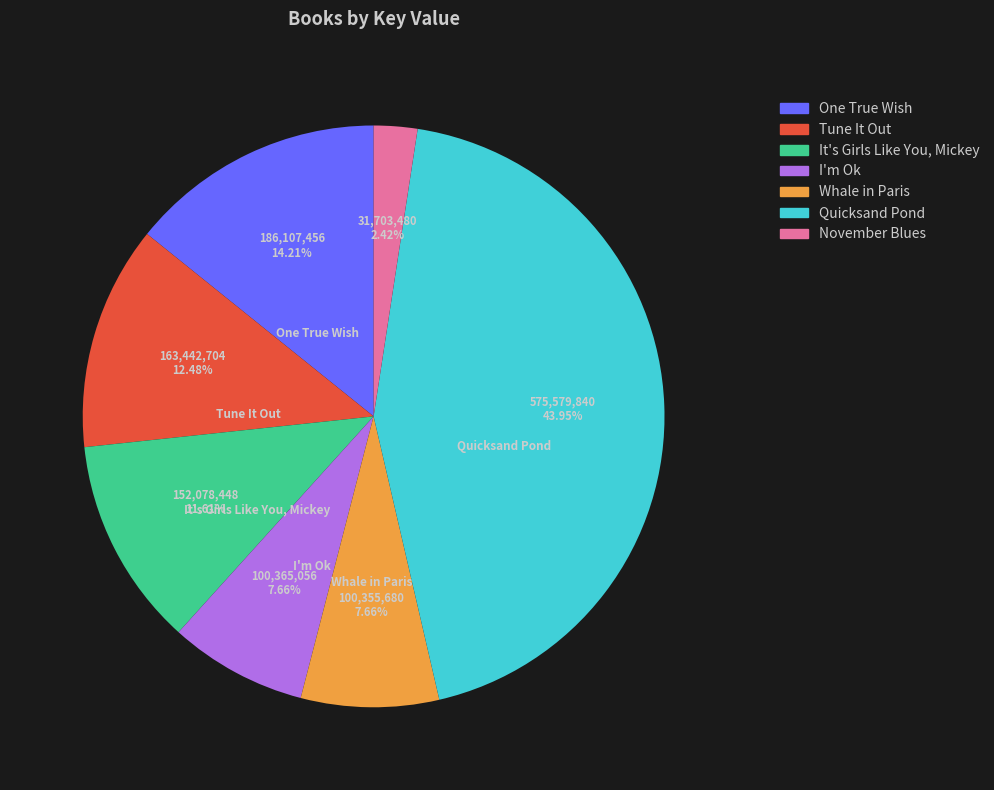

Which category has the biggest portion of the pie?

Quicksand Pond